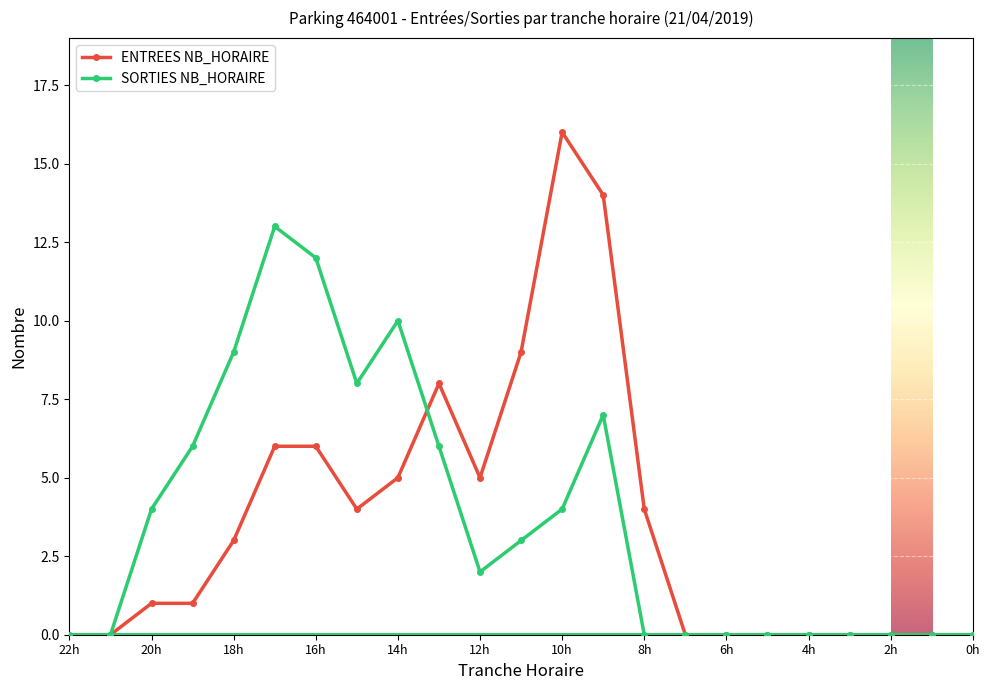

The value of ENTREES NB_HORAIRE at 19 is 1. True or false?

True